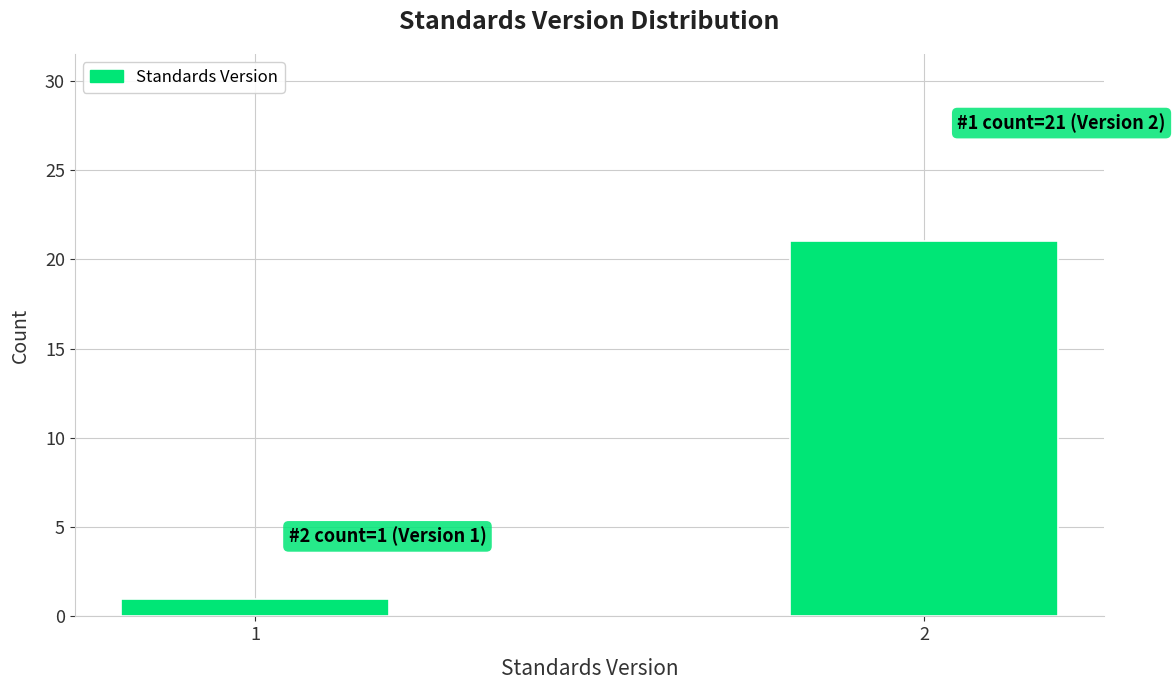

Reading left to right, list all the values displayed in this chart.

1	21